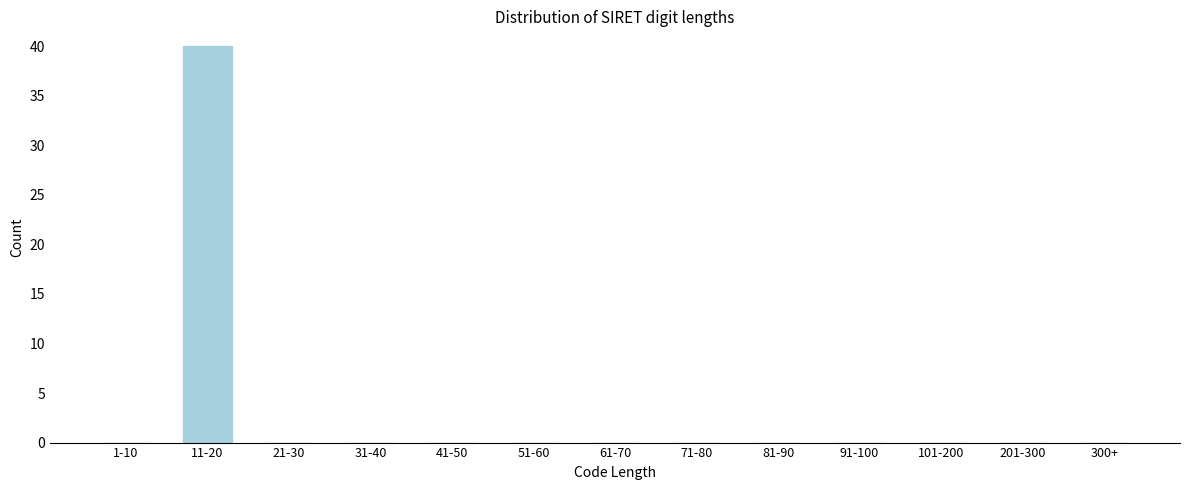

Reading left to right, extract all data points from this chart.

1-10=0	11-20=40	21-30=0	31-40=0	41-50=0	51-60=0	61-70=0	71-80=0	81-90=0	91-100=0	101-200=0	201-300=0	300+=0